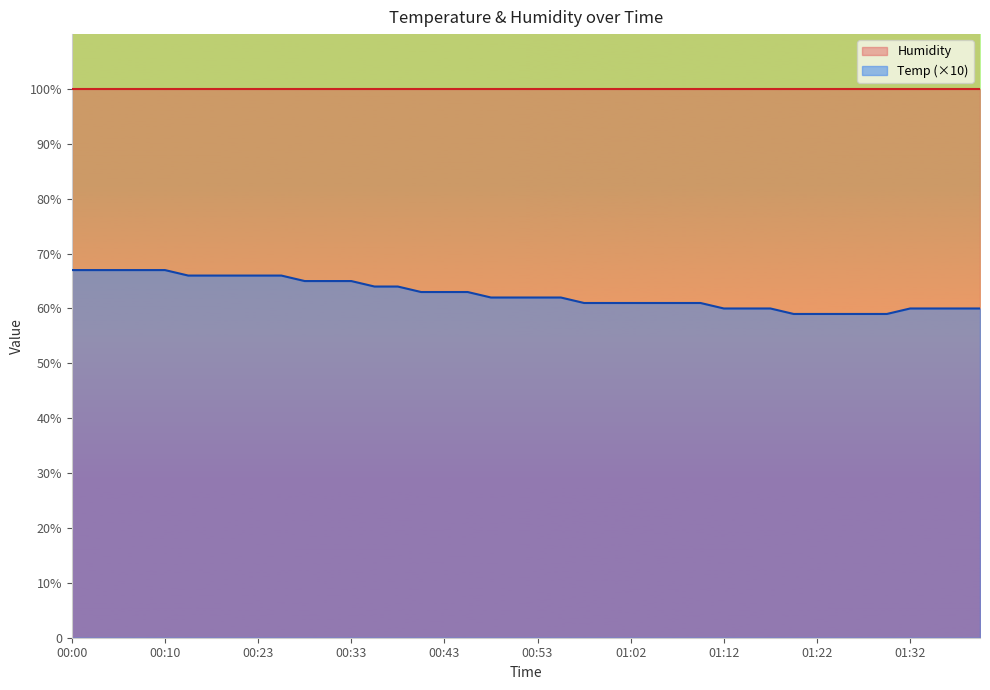

What is the label of the 10th point from the left?

00:26